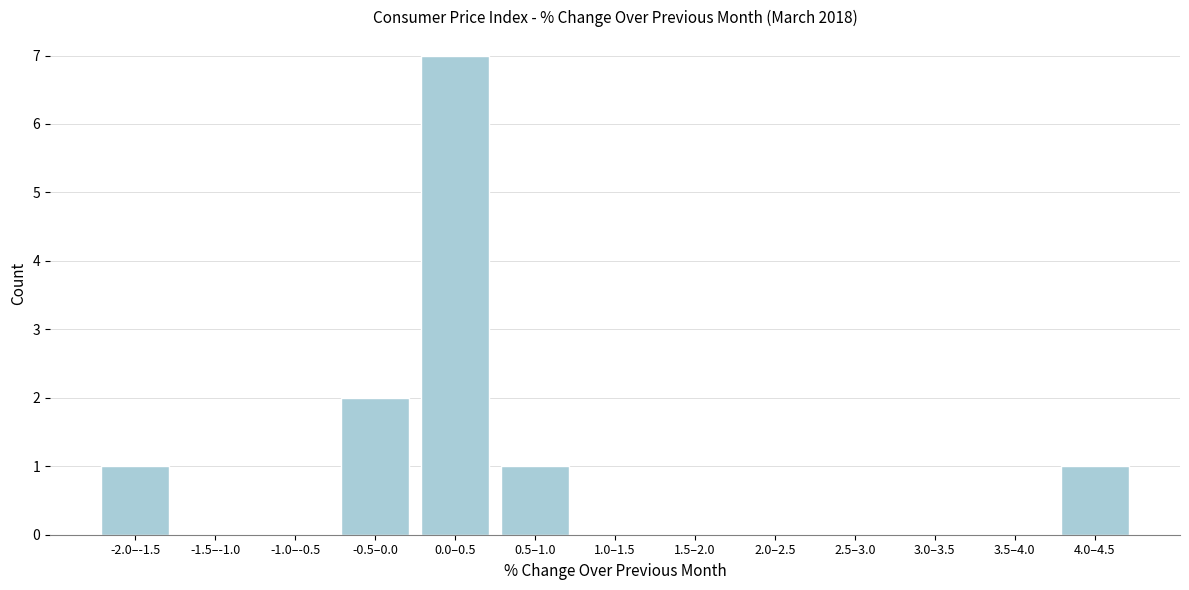

Reading right to left, extract all data points from this chart.

4.0–4.5=1	3.5–4.0=0	3.0–3.5=0	2.5–3.0=0	2.0–2.5=0	1.5–2.0=0	1.0–1.5=0	0.5–1.0=1	0.0–0.5=7	-0.5–0.0=2	-1.0–-0.5=0	-1.5–-1.0=0	-2.0–-1.5=1